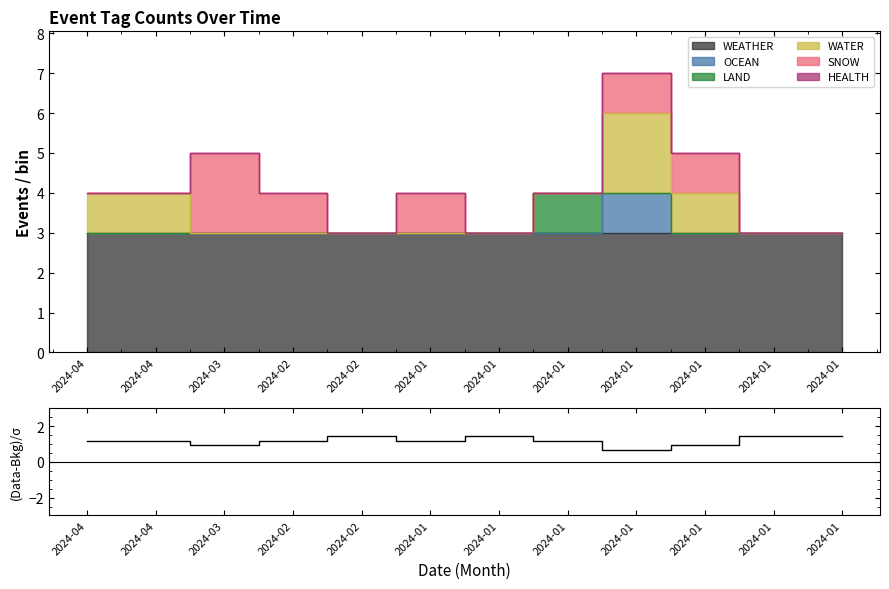

Is it true that the value at 2024-01 is 1.4?

True